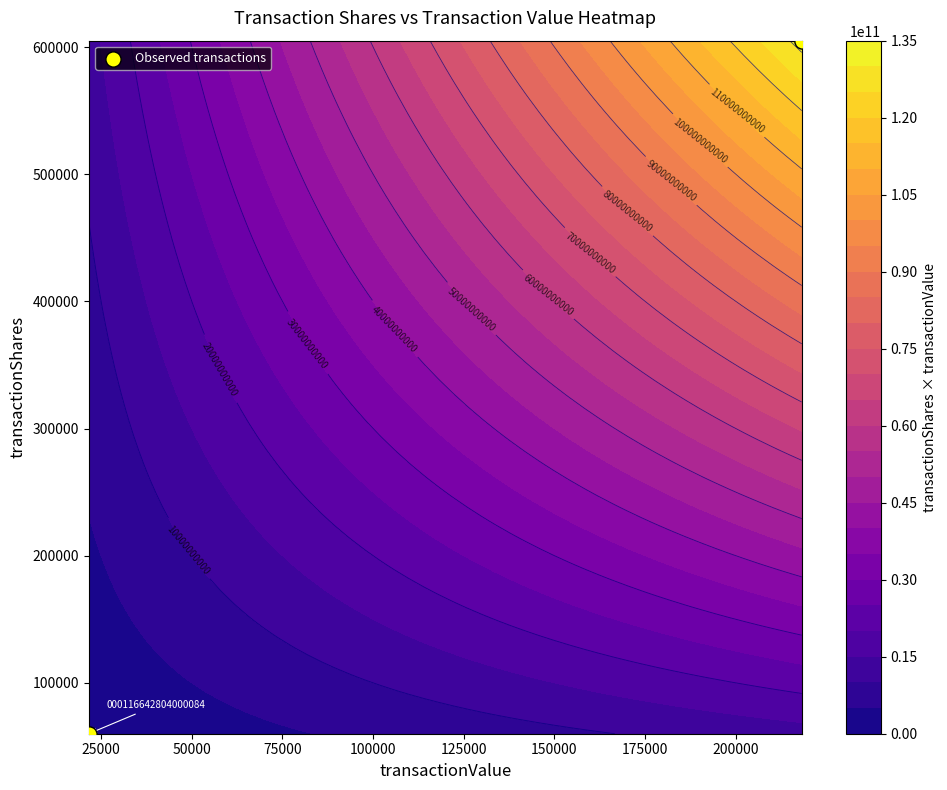

The value at 0 is 94497. True or false?

False